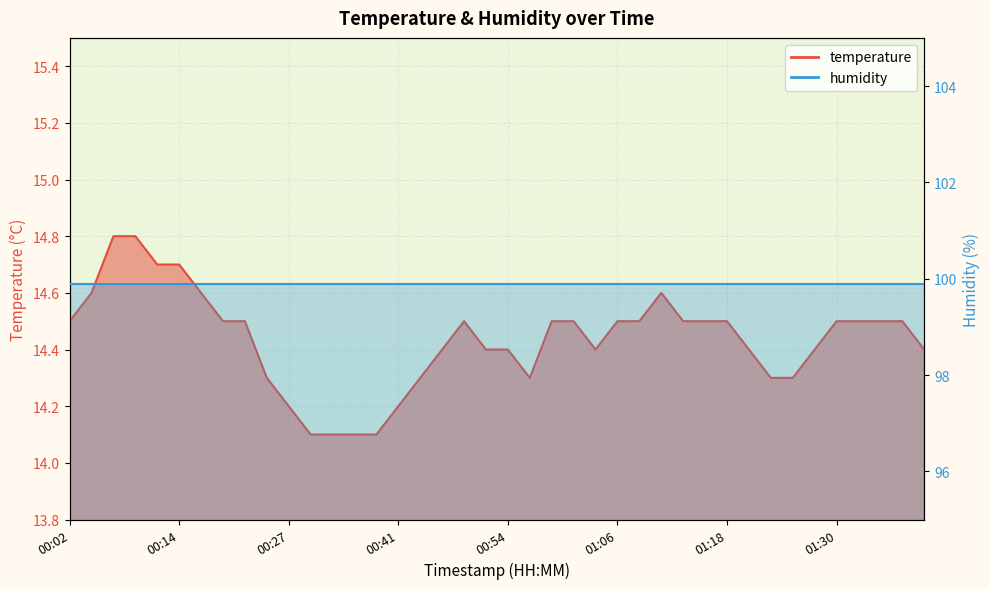

Reading left to right, what are all the values shown in this chart?

00:02=14.5	00:04=14.6	00:06=14.8	00:09=14.8	00:11=14.7	00:14=14.7	00:16=14.6	00:19=14.5	00:22=14.5	00:24=14.3	00:27=14.2	00:30=14.1	00:33=14.1	00:36=14.1	00:38=14.1	00:41=14.2	00:44=14.3	00:46=14.4	00:49=14.5	00:51=14.4	00:54=14.4	00:56=14.3	00:59=14.5	01:01=14.5	01:03=14.4	01:06=14.5	01:08=14.5	01:11=14.6	01:13=14.5	01:16=14.5	01:18=14.5	01:21=14.4	01:23=14.3	01:25=14.3	01:28=14.4	01:30=14.5	01:33=14.5	01:35=14.5	01:38=14.5	01:40=14.4